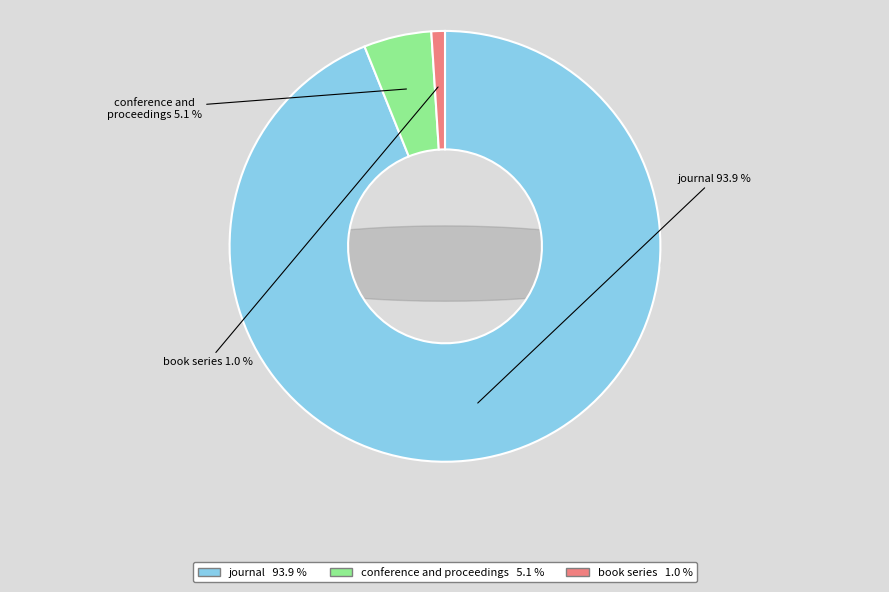

True or false: journal accounts for 88% of the total.

False